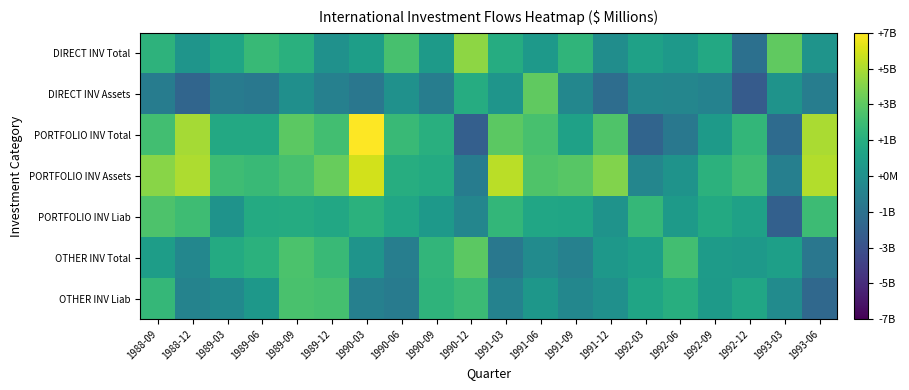

Which series has the largest total across all categories?

PORTFOLIO INV Assets